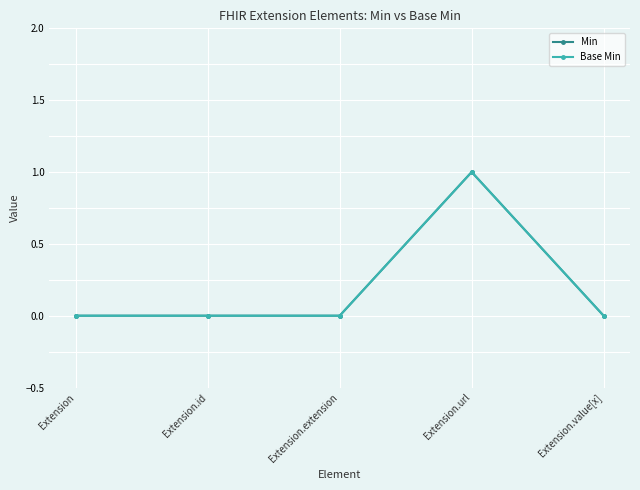

What is the difference between the maximum and second lowest values in the Min series?

1